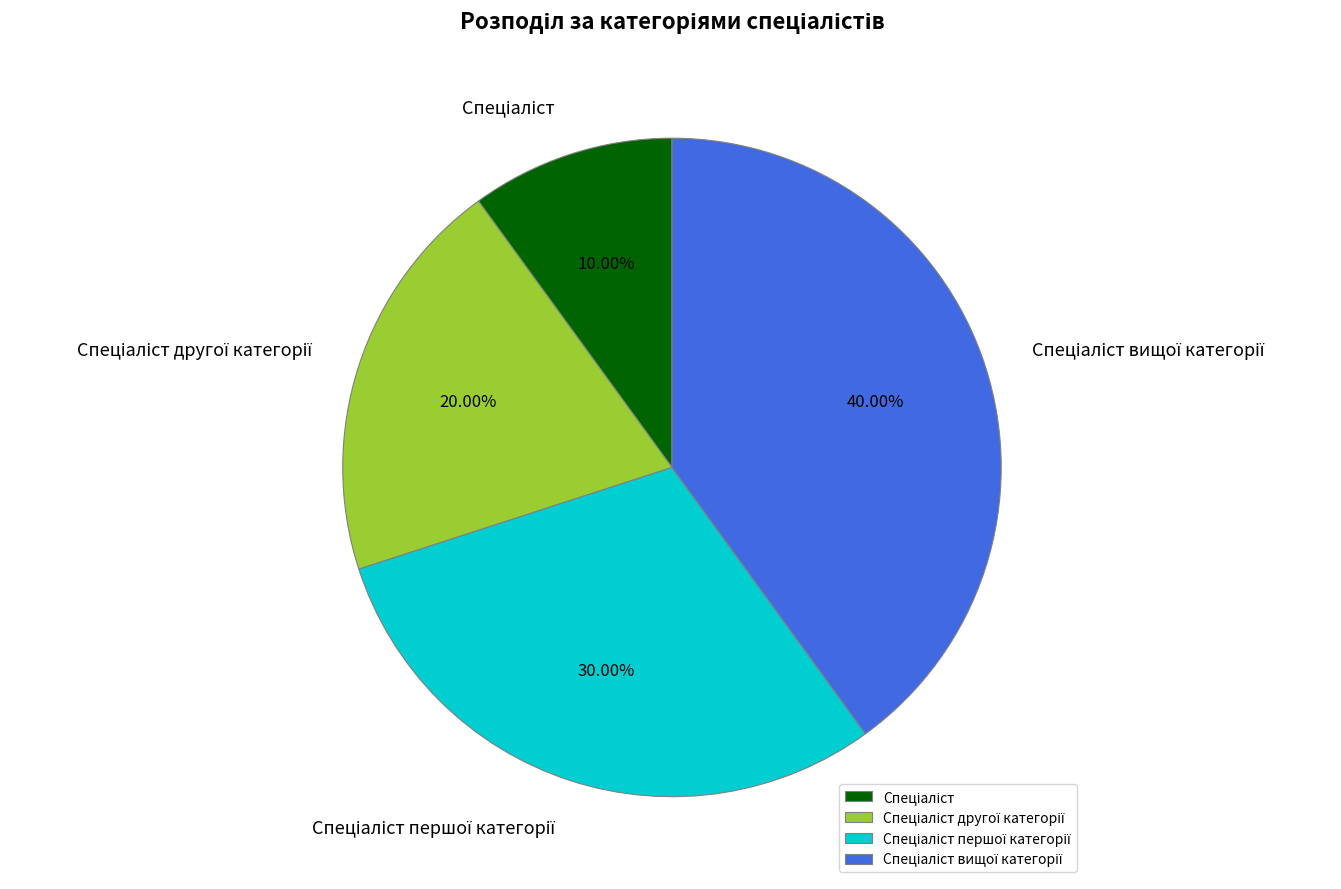

Is there any slice that represents more than half of the pie?

No